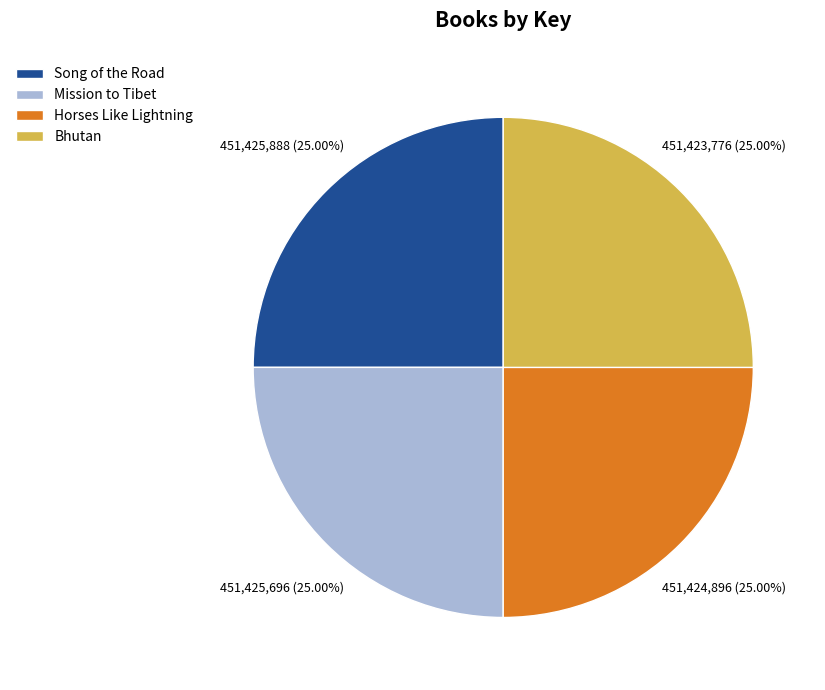

What percentage is NOT represented by Bhutan?

75.0%